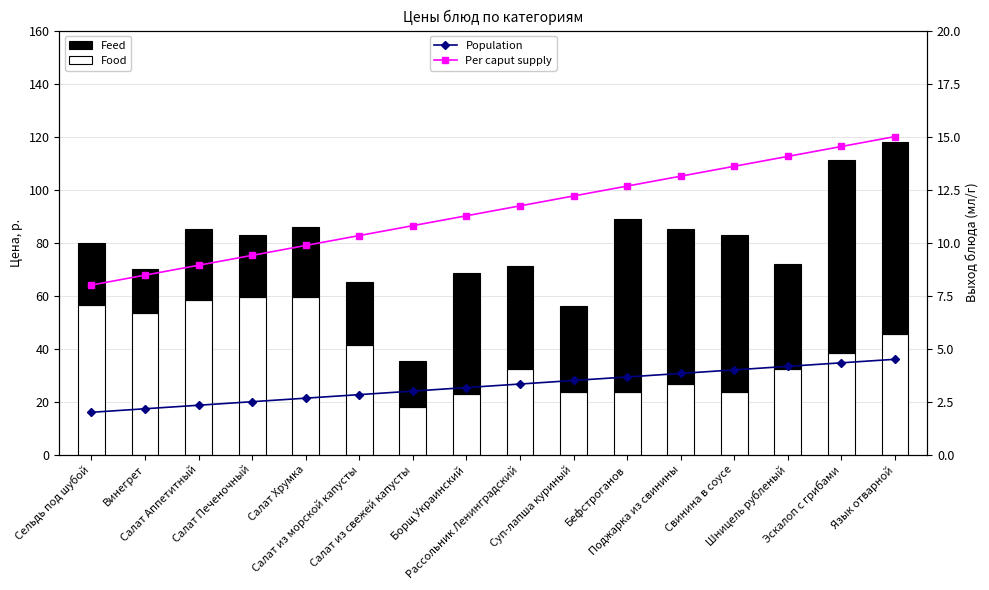

Is the value of Feed at Бефстроганов greater than the value of Population at Суп-лапша куриный?

Yes